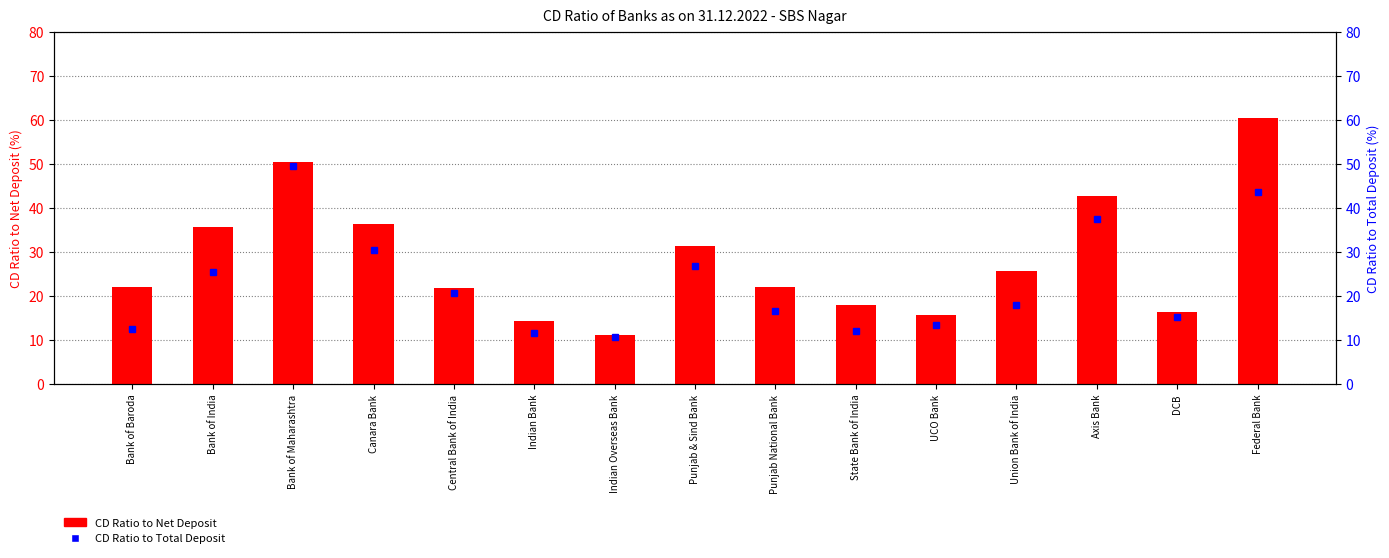

What is the maximum value shown in the chart?

60.5